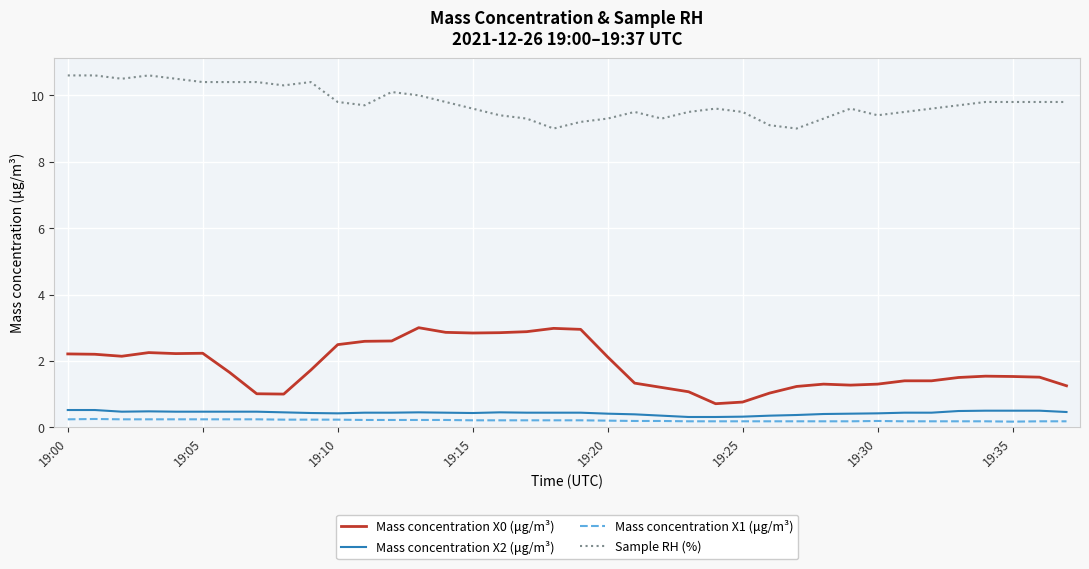

Which series has the largest total across all categories?

Sample RH (%)